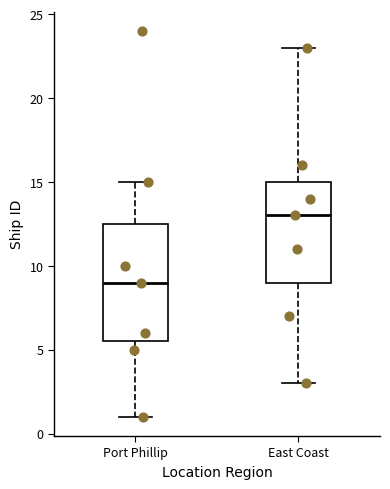

Comparing the boxes themselves (not the whiskers), which one is the tallest?

Port Phillip